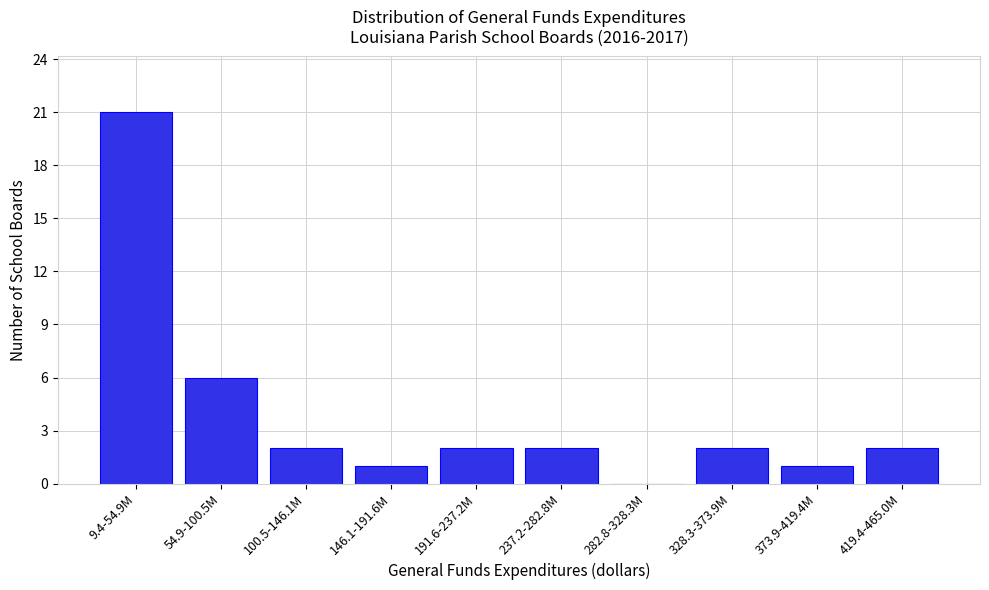

Reading left to right, what are all the values shown in this chart?

9.4-54.9M=21	54.9-100.5M=6	100.5-146.1M=2	146.1-191.6M=1	191.6-237.2M=2	237.2-282.8M=2	282.8-328.3M=0	328.3-373.9M=2	373.9-419.4M=1	419.4-465.0M=2